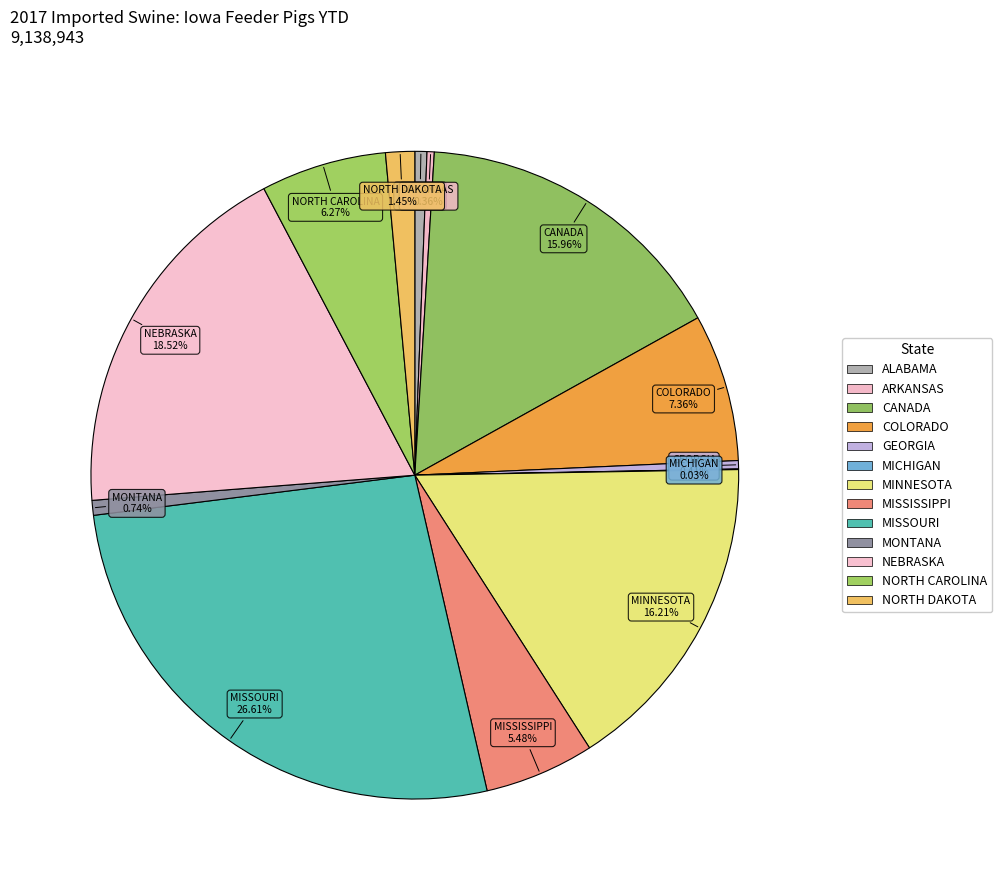

Does COLORADO represent more than half of the total?

No